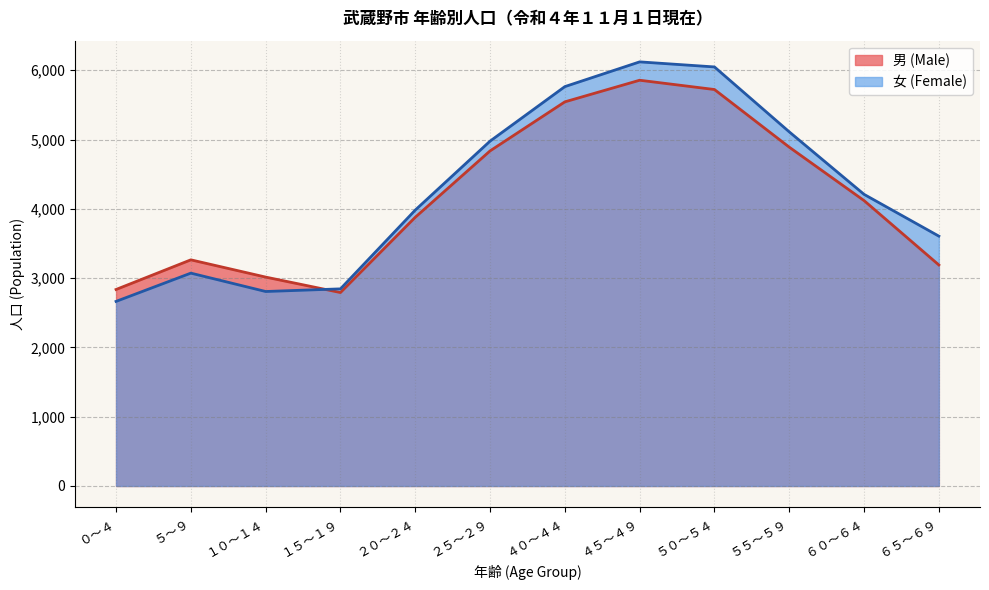

Reading right to left, extract all data points from this chart.

男 (Male): 3190	4119	4890	5722	5856	5544	4836	3878	2792	3015	3264	2836
女 (Female): 3606	4209	5111	6048	6121	5764	4977	3982	2845	2807	3072	2664